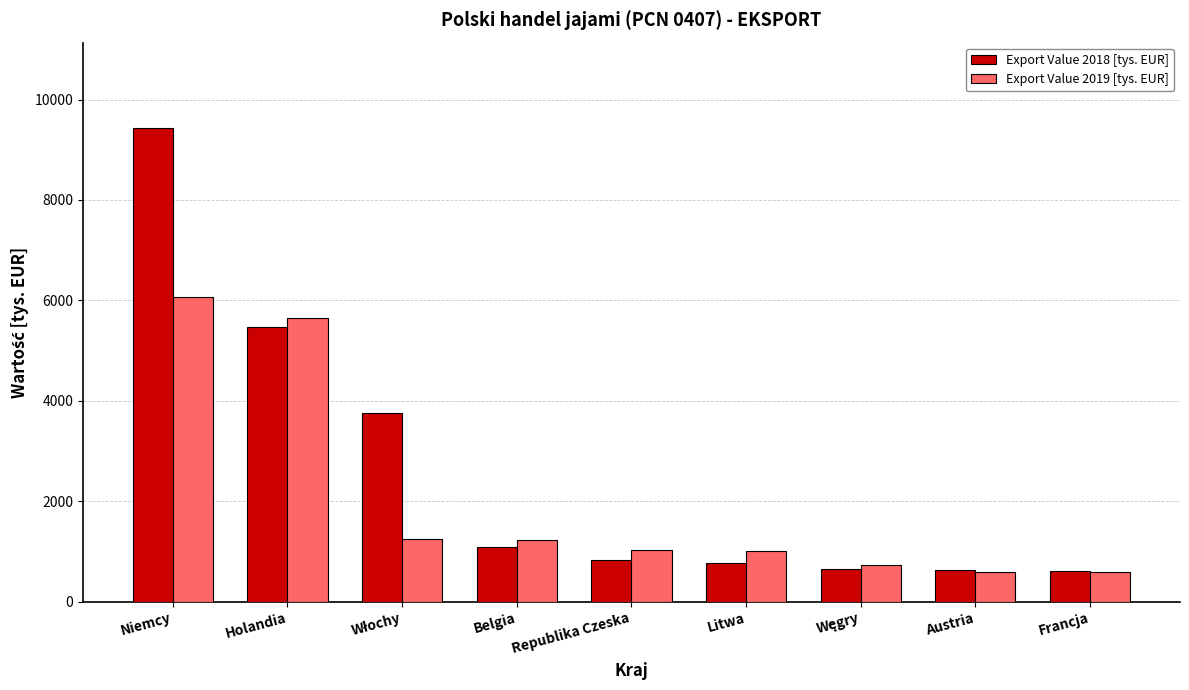

Where is Export Value 2018 [tys. EUR] nearest to the value 5026?

Holandia